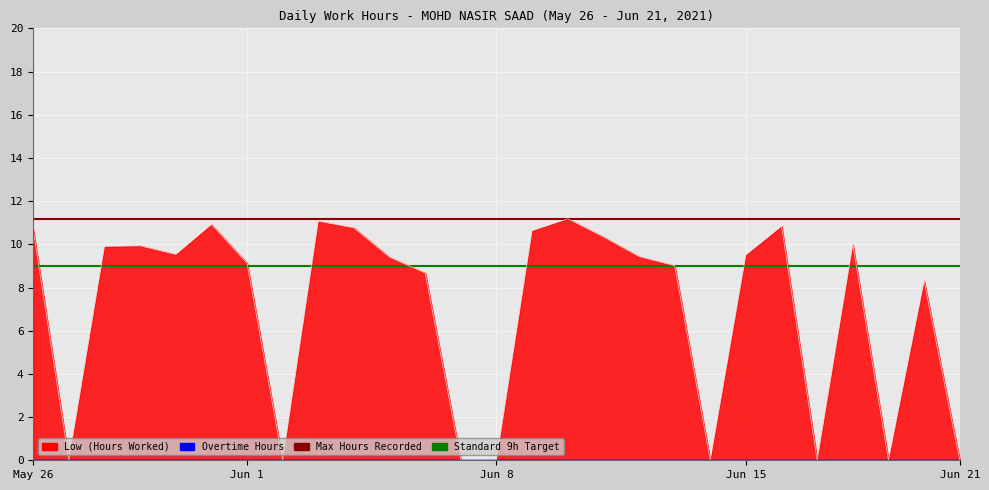

The Max Hours Recorded series shows 11.2 at May 26. True or false?

True